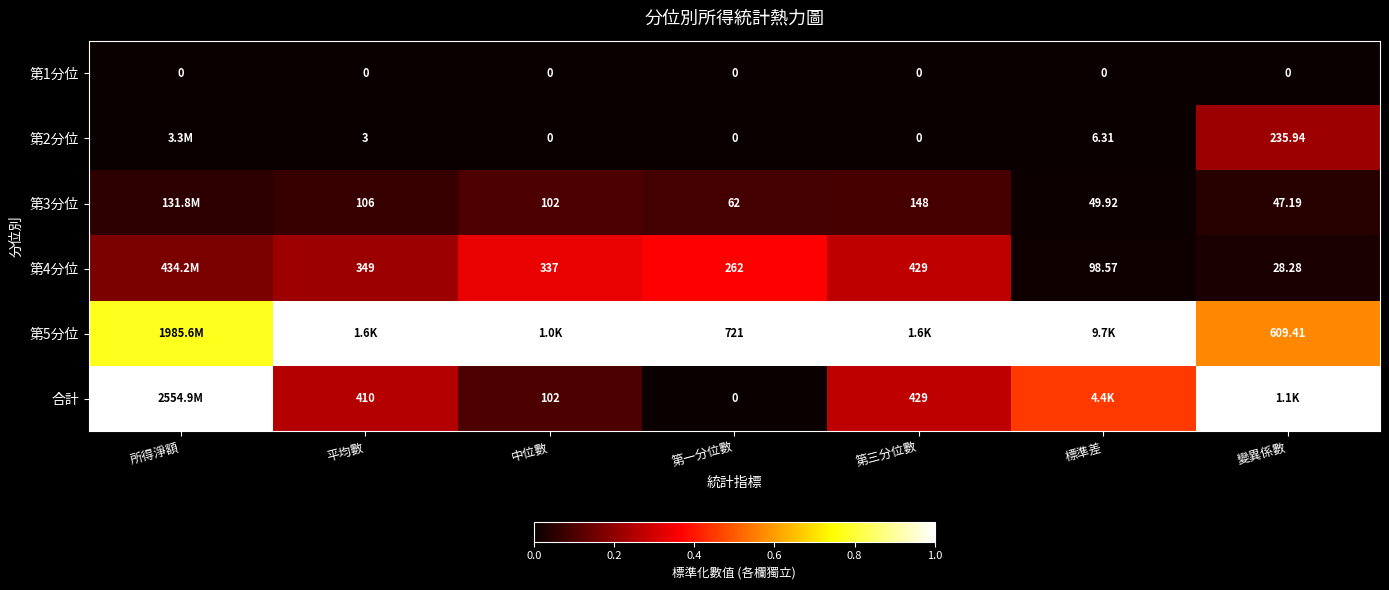

Rank the series by their maximum value, from lowest to highest.

第1分位, 第3分位, 第2分位, 第4分位, 第5分位, 合計